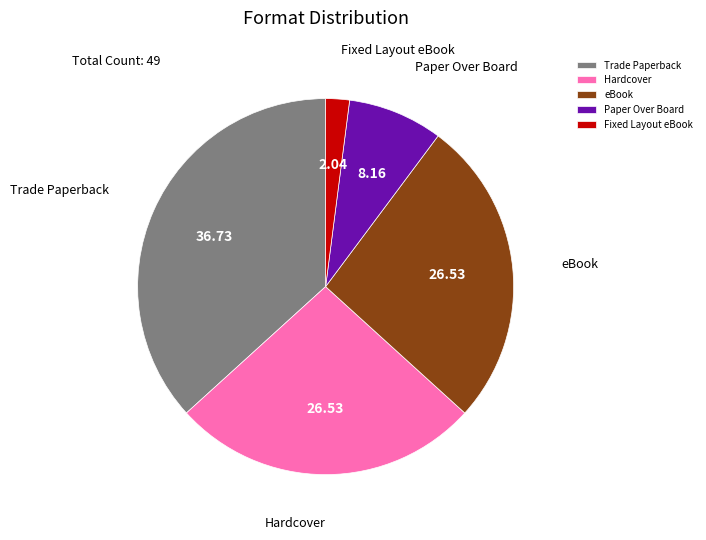

Is the sum of Paper Over Board and Hardcover greater than half?

No